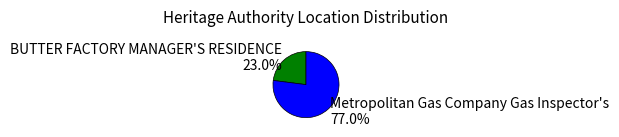

Which slice is the largest?

Metropolitan Gas Company Gas Inspector's